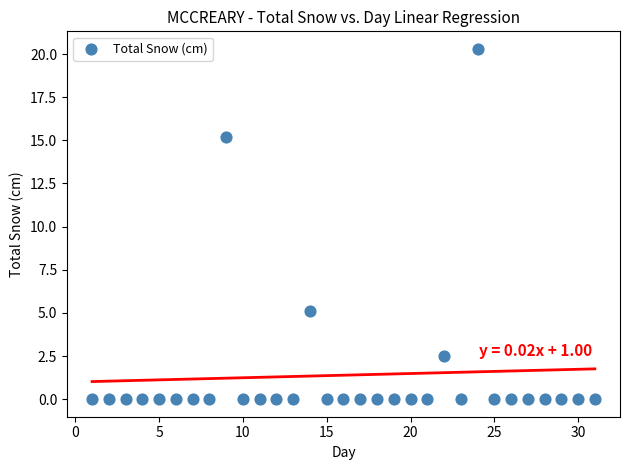

What is the range of X values (max minus min)?

30.0